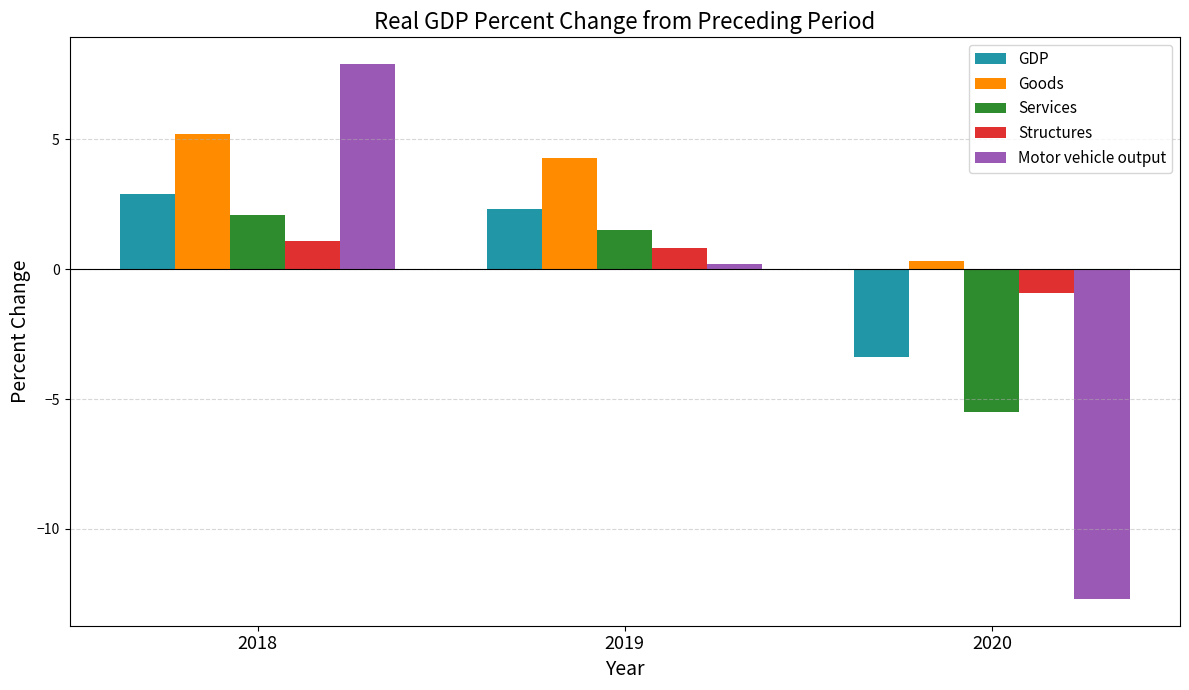

Is the value of Services at 2019 greater than the value of GDP at 2018?

No